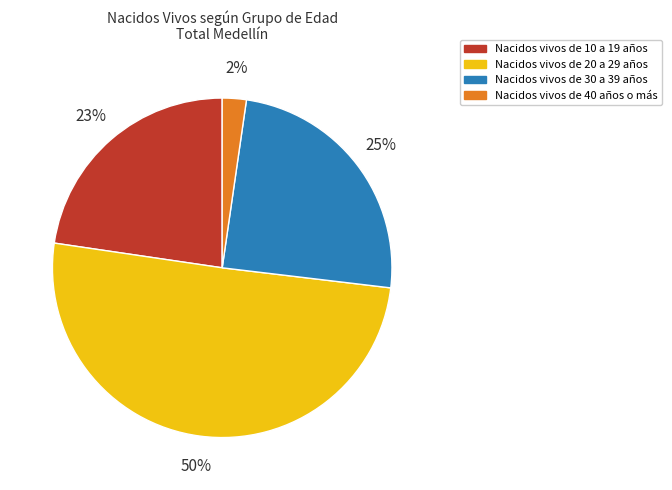

Count the number of slices in the pie.

4